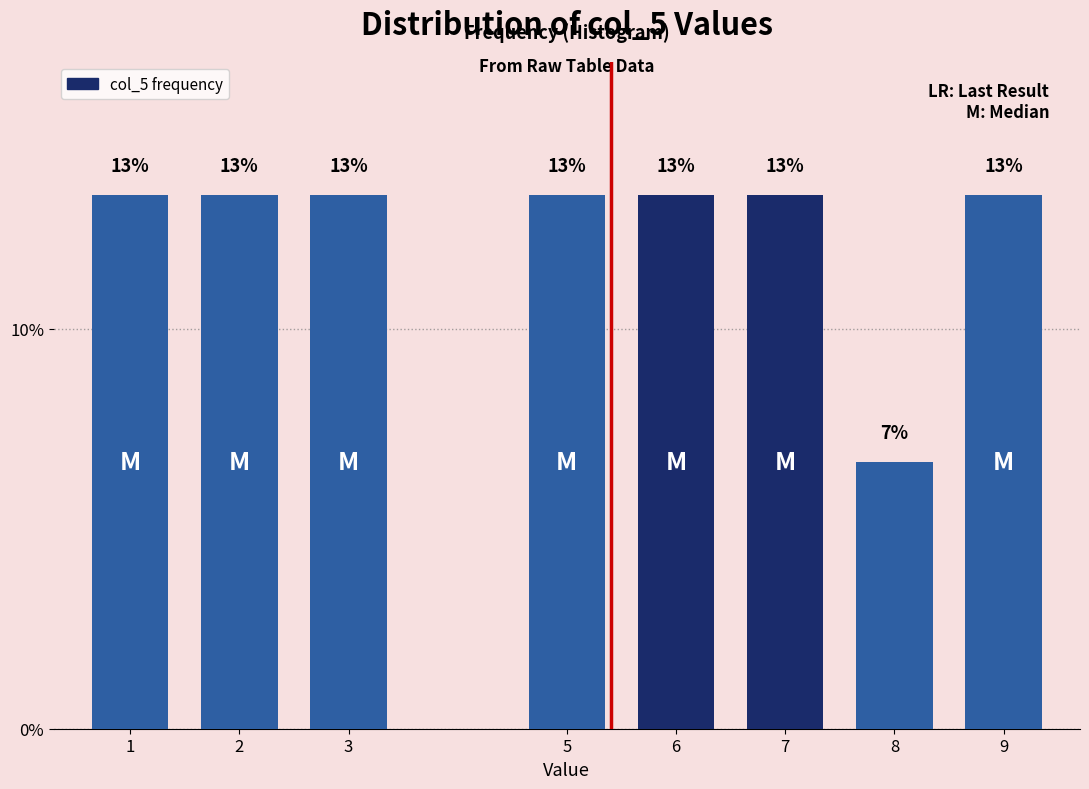

Does the chart contain any negative values?

No